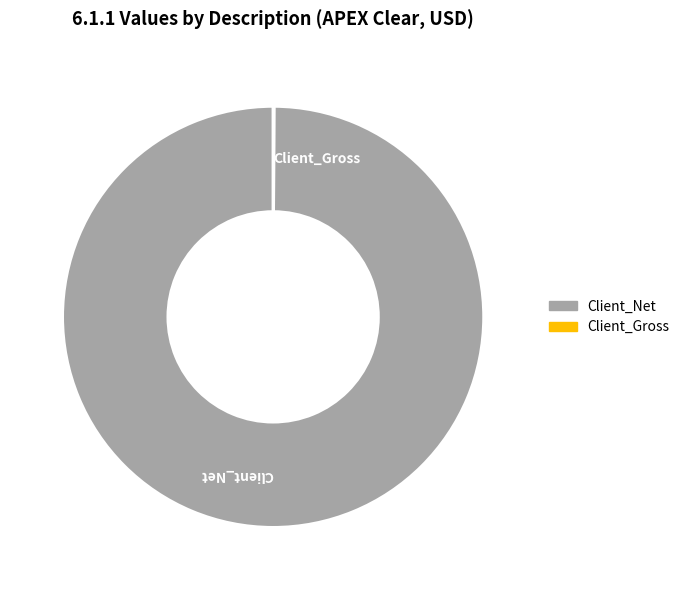

Is there any slice that represents more than half of the pie?

Yes